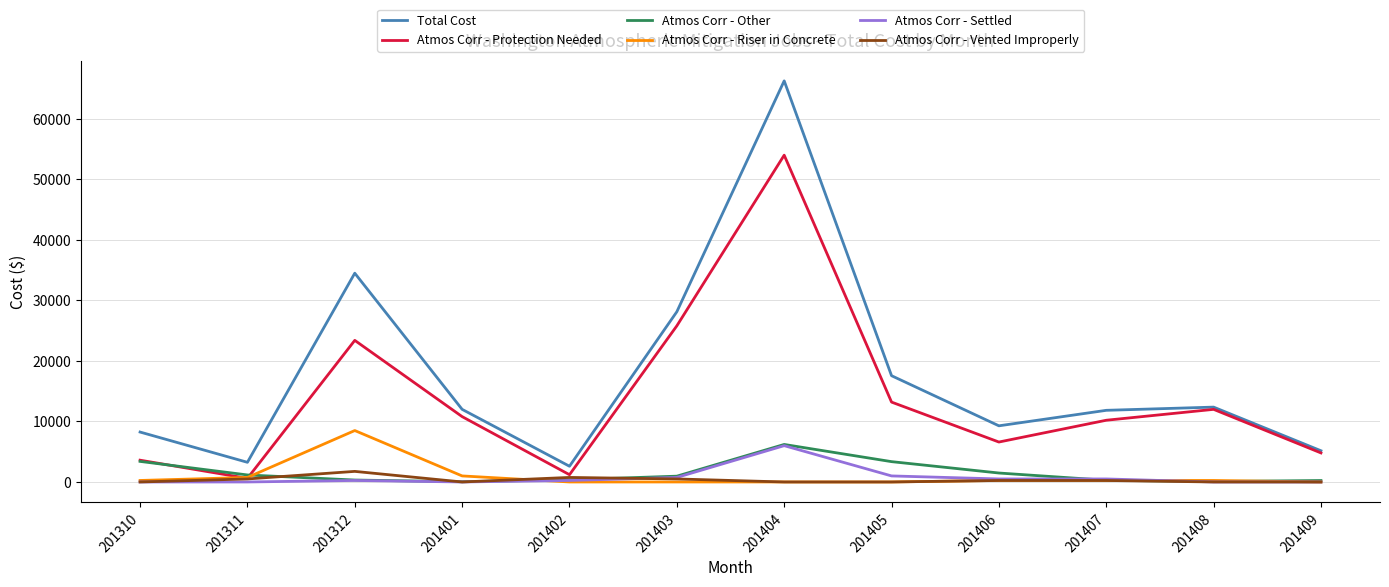

Between 201312 and 201401, which series saw the biggest shift?

Total Cost